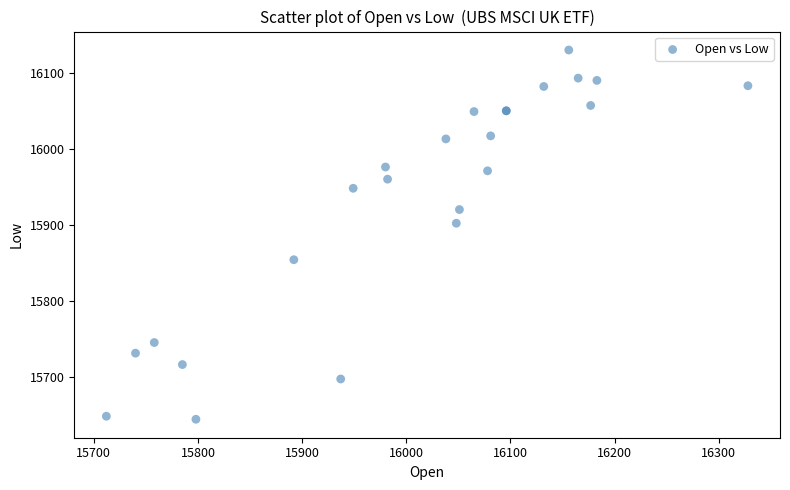

What Y value in the scatter plot is closest to 15887?

15902